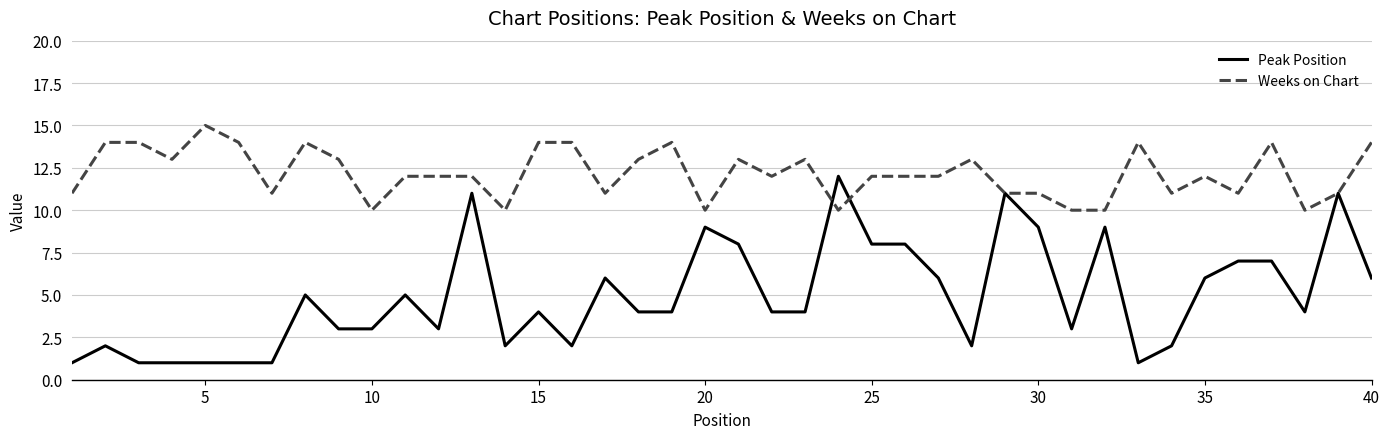

Which series has the largest range (max minus min)?

Peak Position